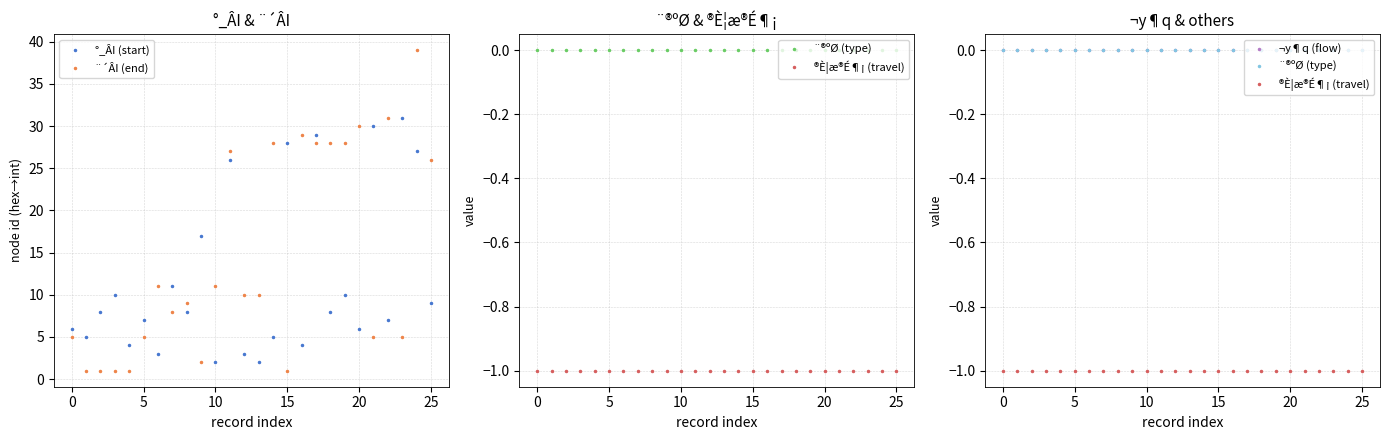

True or false: ¨®ºØ (type) has a value of 0 at 10.

True